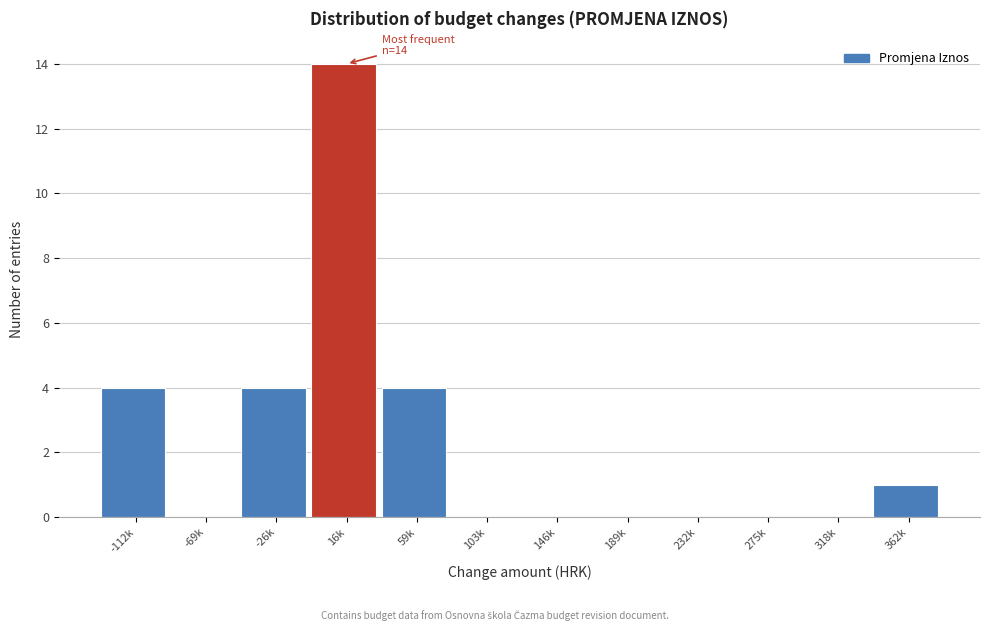

Reading left to right, list all the values displayed in this chart.

-112k=4	-69k=0	-26k=4	16k=14	59k=4	103k=0	146k=0	189k=0	232k=0	275k=0	318k=0	362k=1